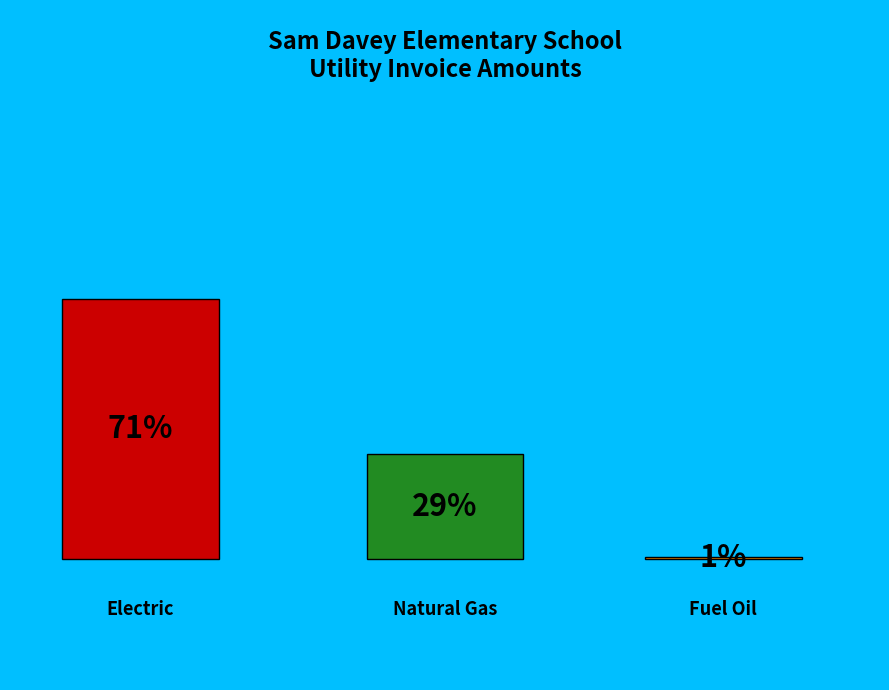

Does Electric represent more than half of the total?

Yes